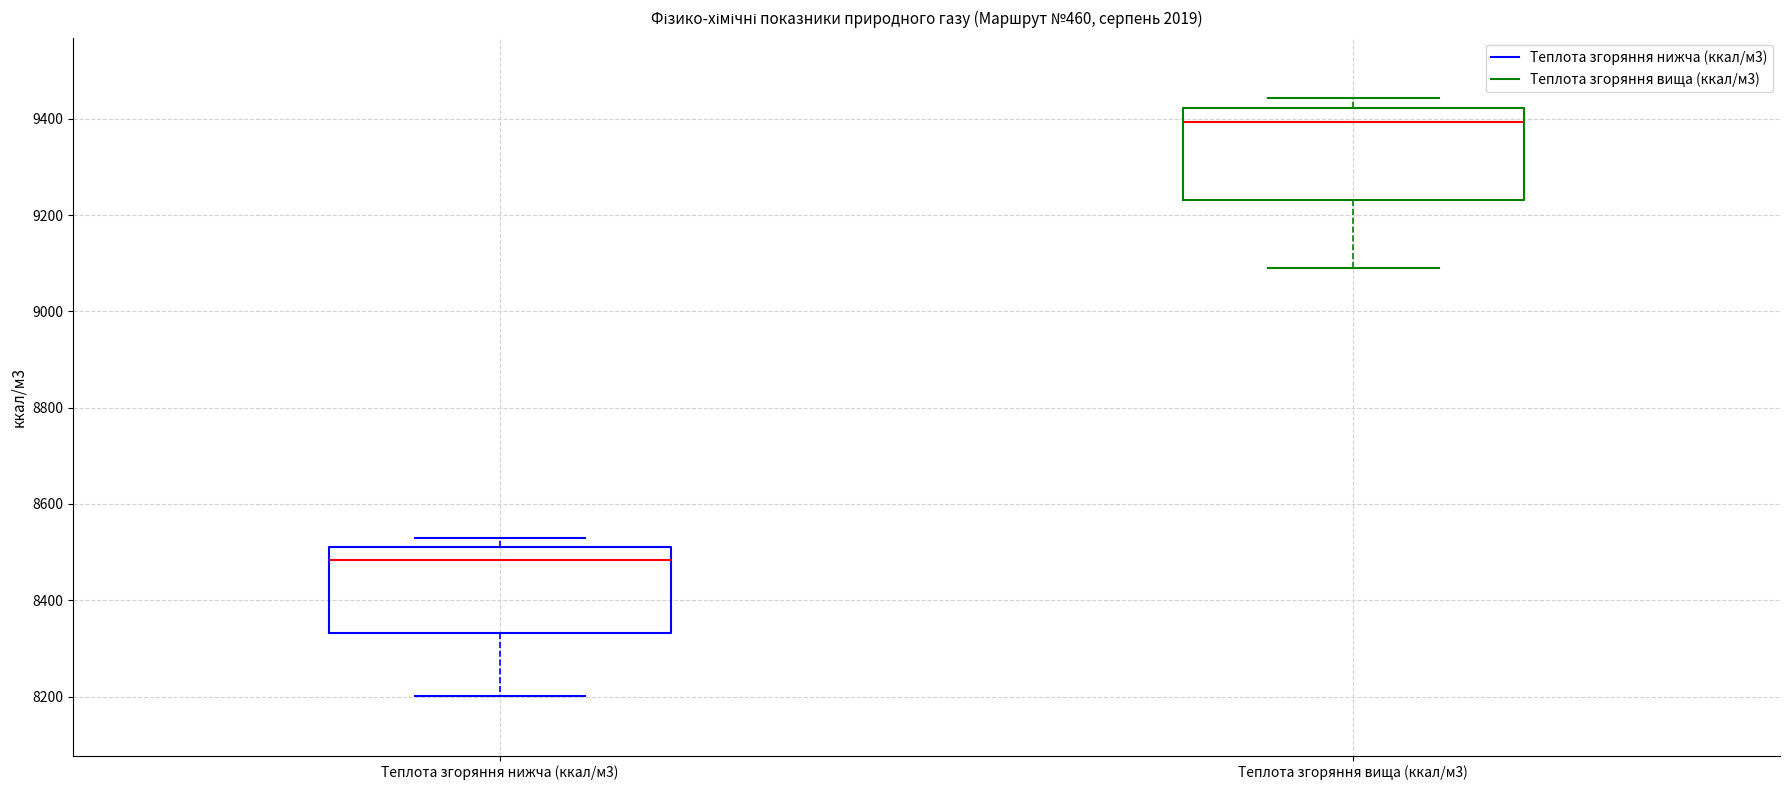

Reading left to right, transcribe this box plot: for each box, give where its median line is, the range the box spans, and where its two whiskers end, as read against the y-axis. The values are not printed on the chart, so give them approximately, as read against the axis.

Теплота згоряння нижча (ккал/м3): median 8480, box 8340 to 8520, whiskers 8200 to 8520 (just above the box's upper edge)
Теплота згоряння вища (ккал/м3): median 9400, box 9240 to 9420, whiskers 9100 to 9440